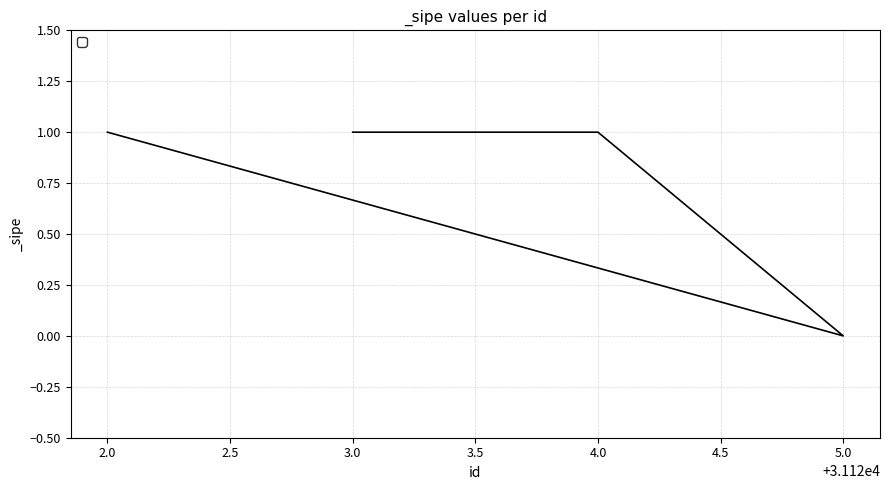

Rank the categories by value from highest to lowest.

2.0, 4.0, 3.0, 5.0